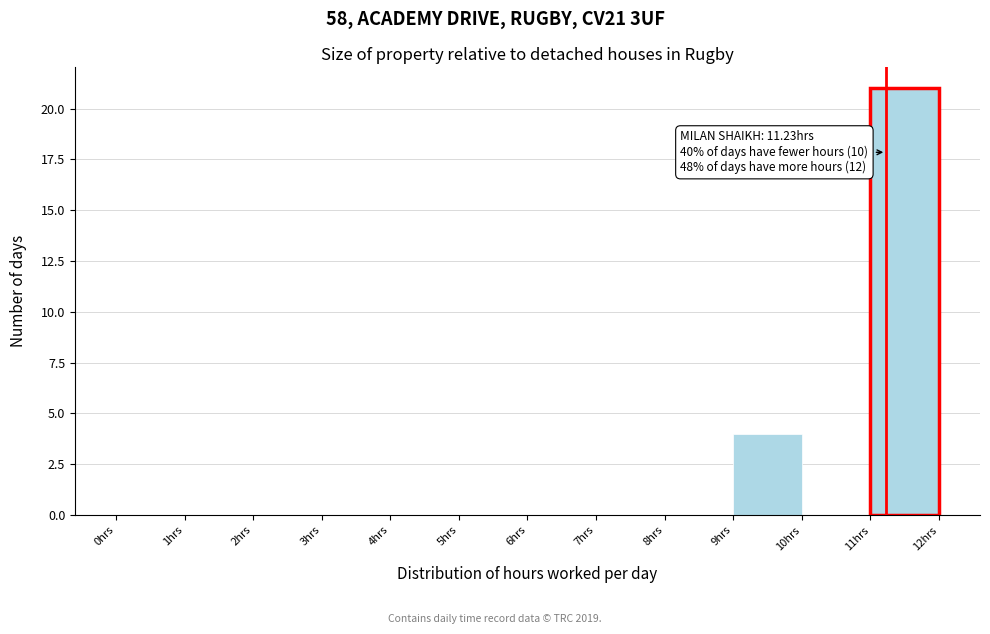

Over which range of the x-axis is the bar tallest?

11 to 12